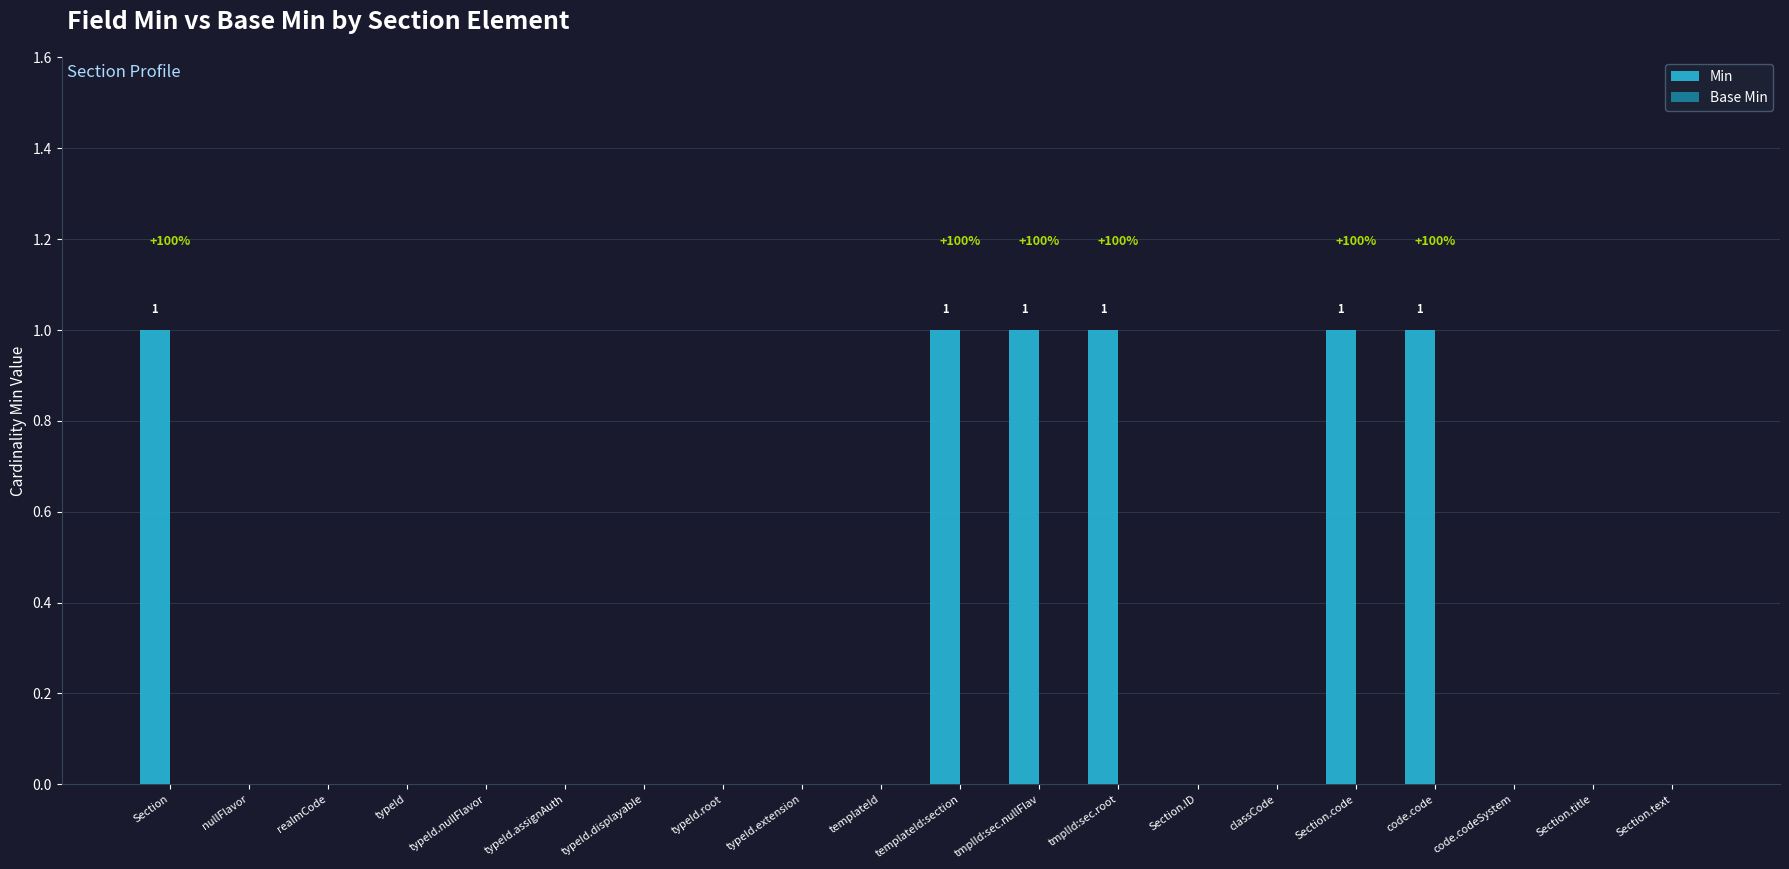

True or false: the data shows 0 at realmCode.

True